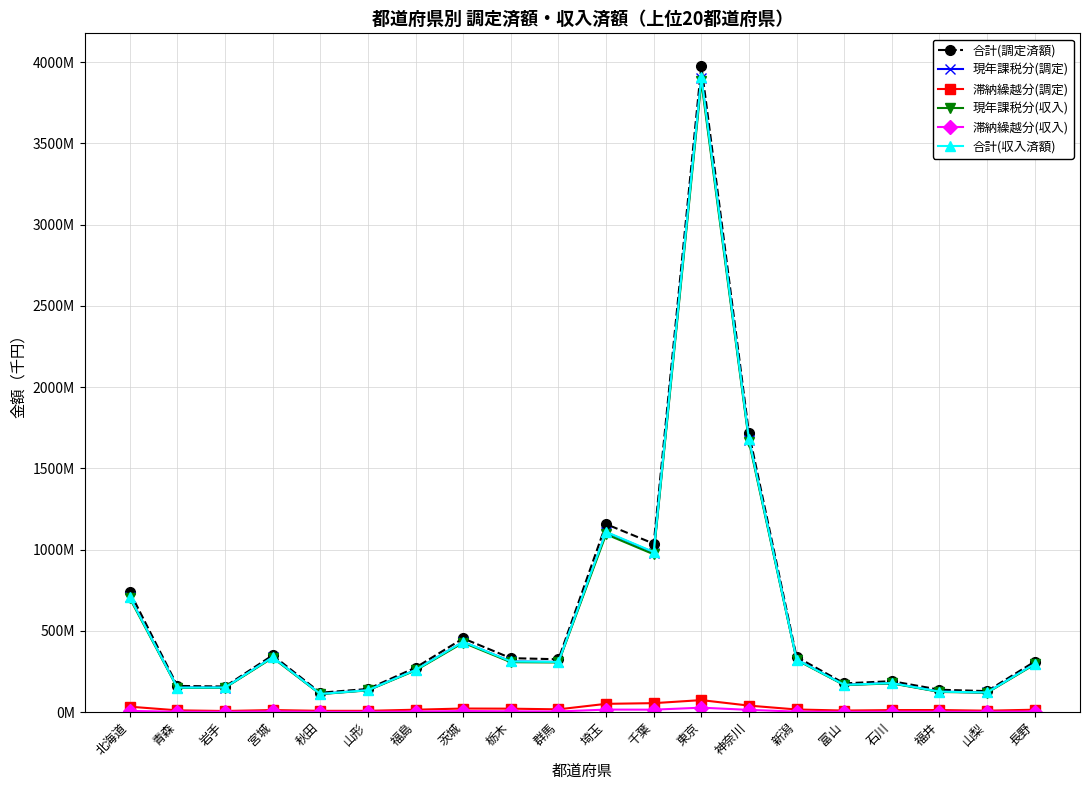

Does the chart have visible grid lines?

Yes